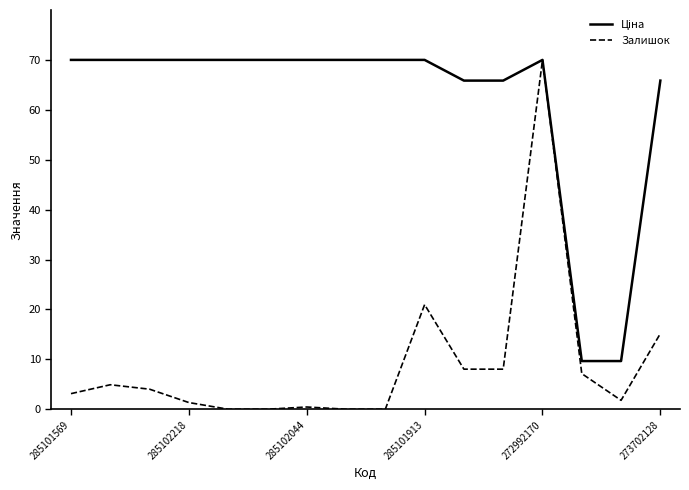

What is the maximum value shown in the chart?

70.0